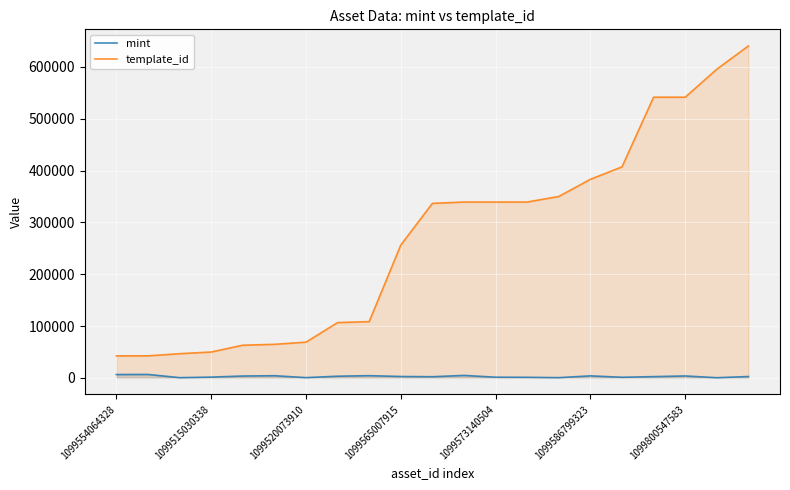

True or false: mint and template_id cross at least once.

False